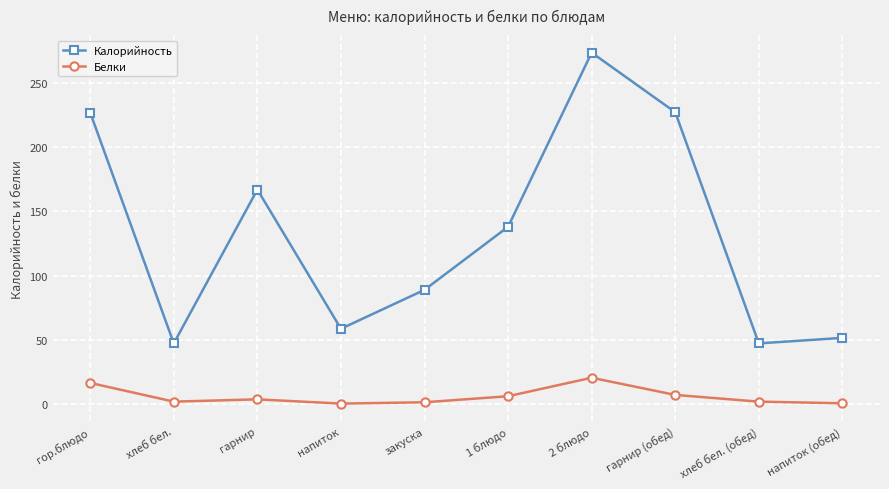

How many data points in Калорийность are less than 138?

5